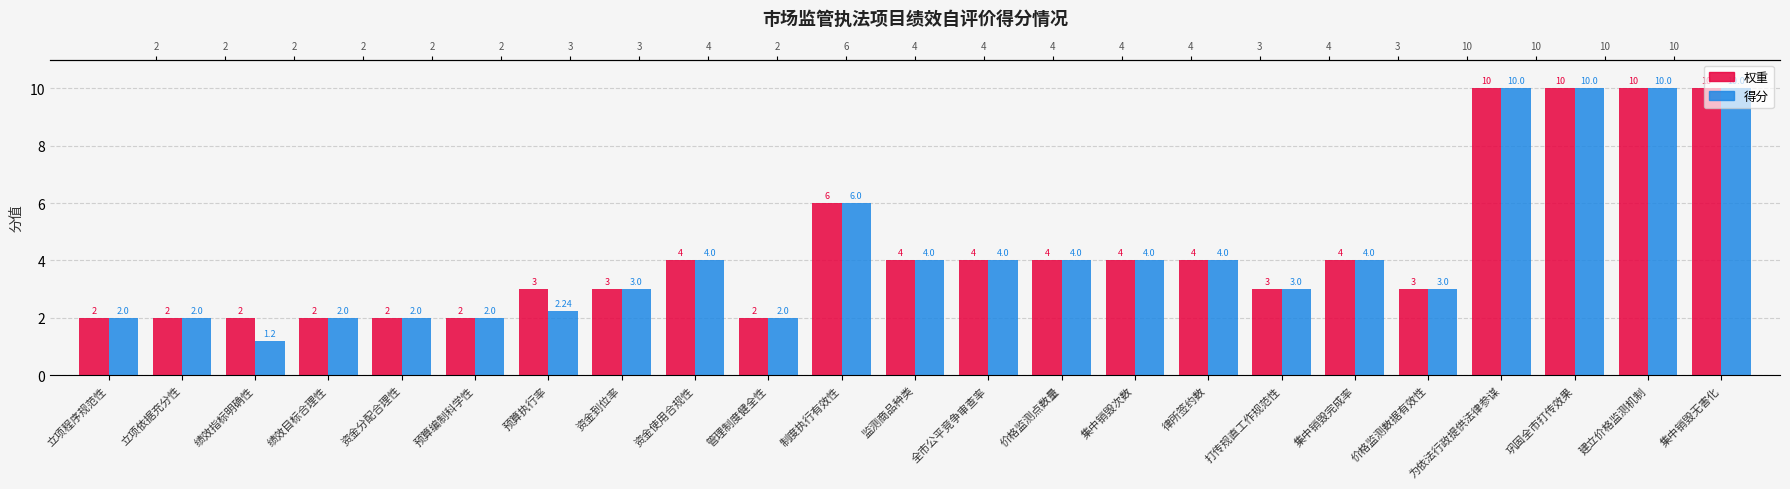

Reading left to right, extract all data points from this chart.

权重: 2.0	2.0	2.0	2.0	2.0	2.0	3.0	3.0	4.0	2.0	6.0	4.0	4.0	4.0	4.0	4.0	3.0	4.0	3.0	10.0	10.0	10.0	10.0
得分: 2.0	2.0	1.2	2.0	2.0	2.0	2.2	3.0	4.0	2.0	6.0	4.0	4.0	4.0	4.0	4.0	3.0	4.0	3.0	10.0	10.0	10.0	10.0